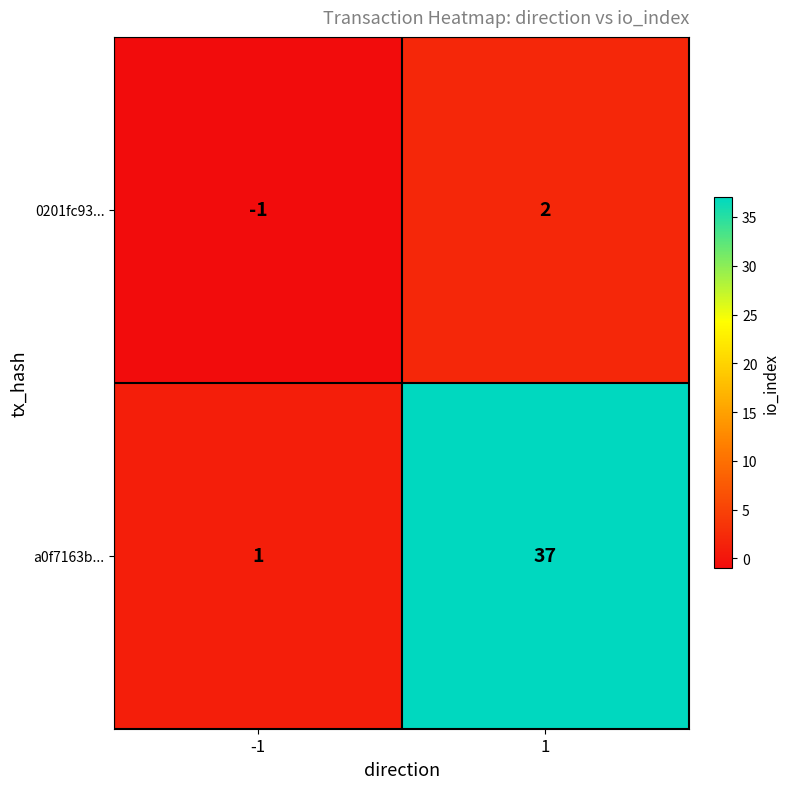

True or false: a0f7163b... has a value of 57 at 1.

False